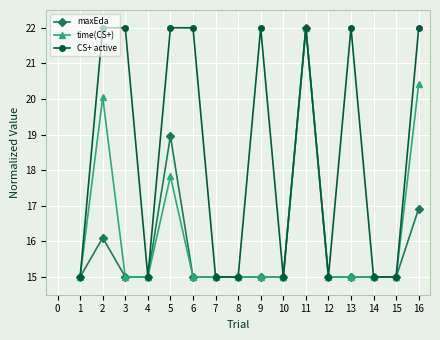

Rank the series by their average value, from highest to lowest.

CS+ active, time(CS+), maxEda